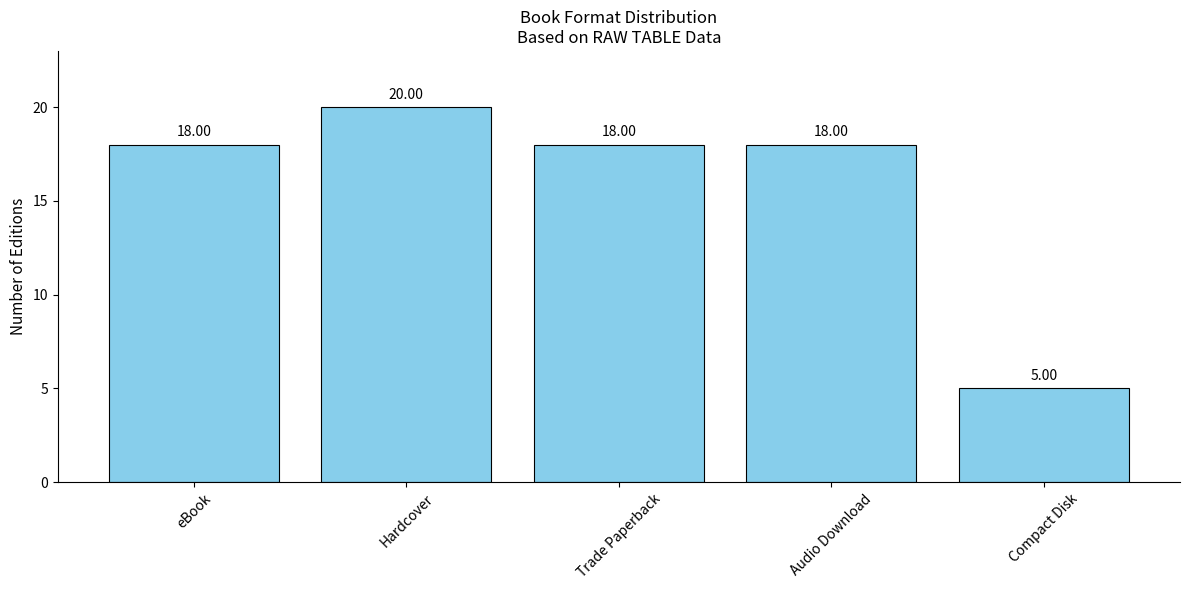

What is the ratio of the value at Compact Disk to the value at eBook?

0.3